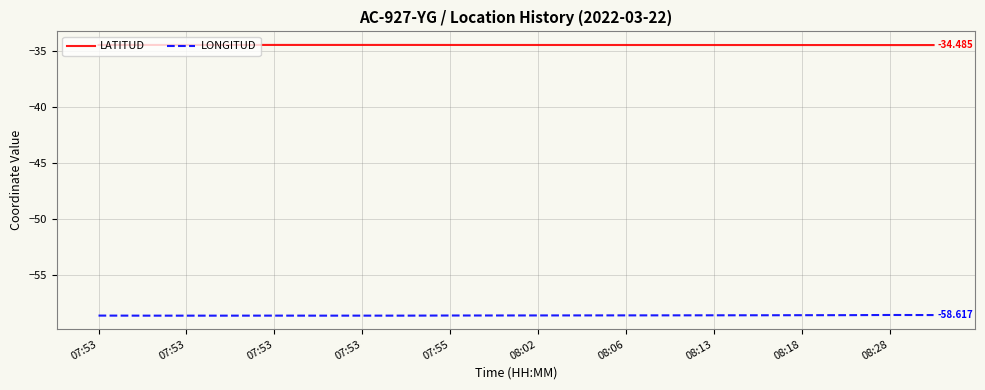

True or false: LATITUD and LONGITUD intersect in this chart.

False